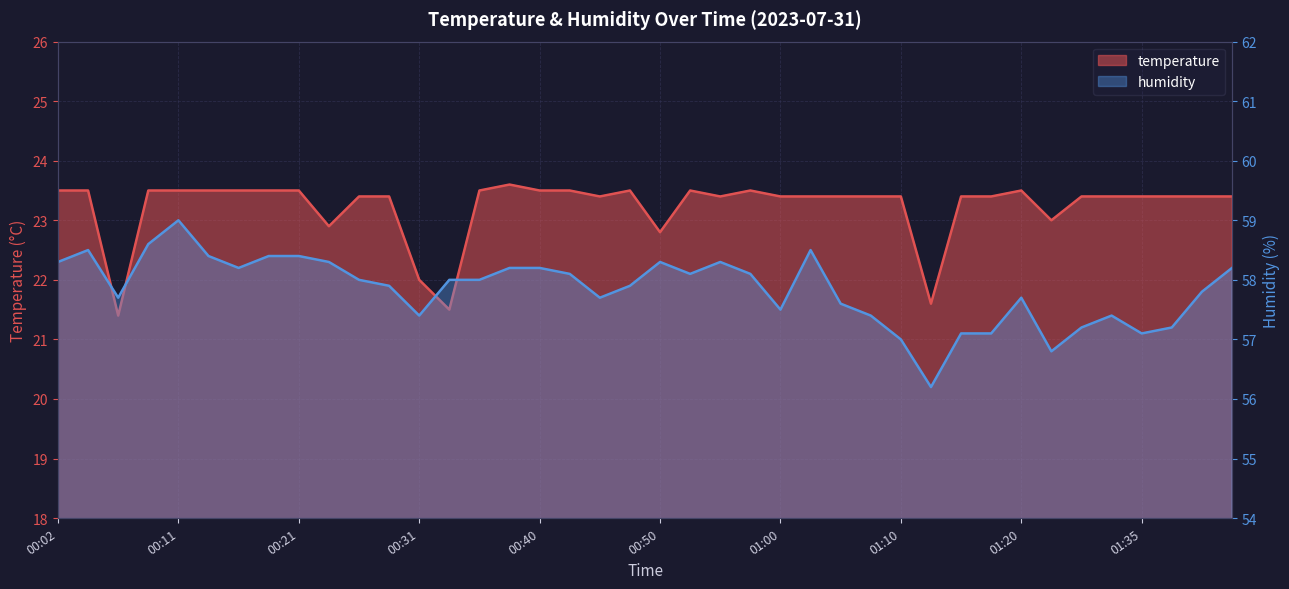

True or false: humidity and temperature intersect in this chart.

False